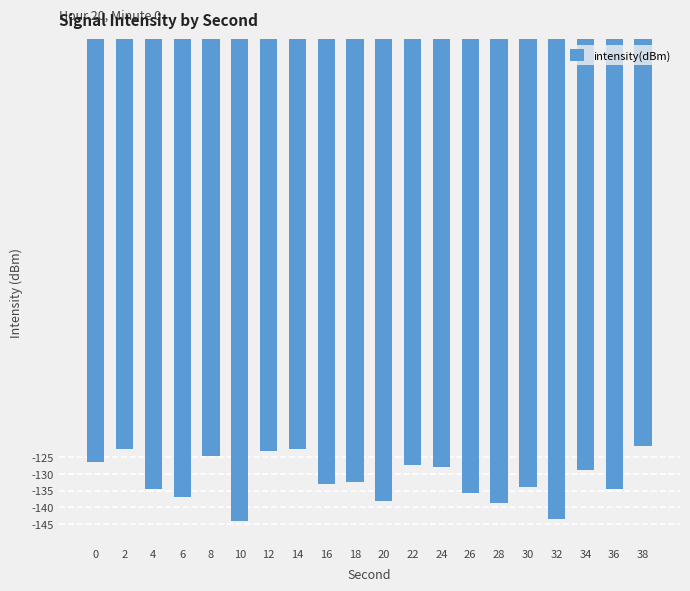

What is the average value?

-131.6